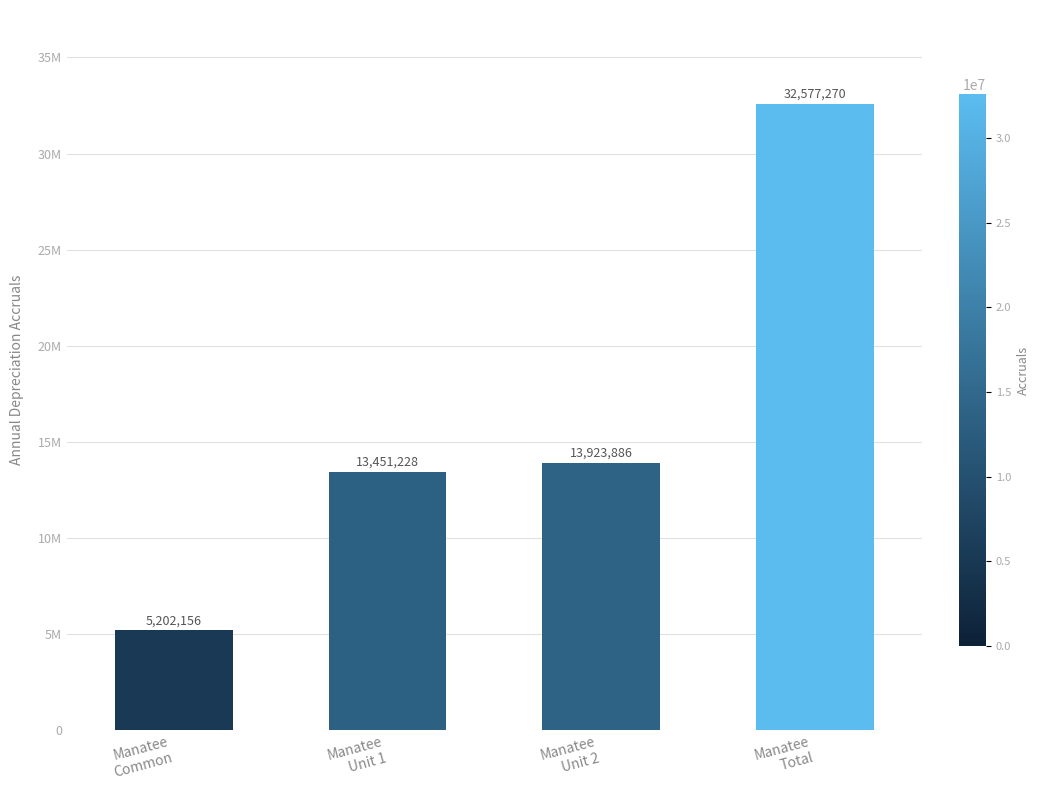

At which label is the value closest to 18889713?

Manatee
Unit 2